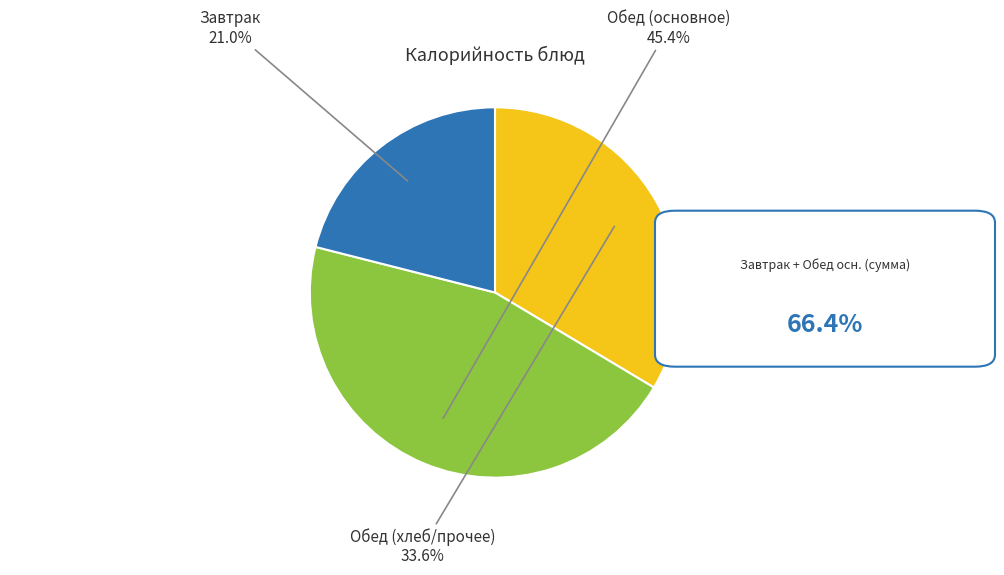

Which slice is the smallest?

Обед (хлеб/прочее)